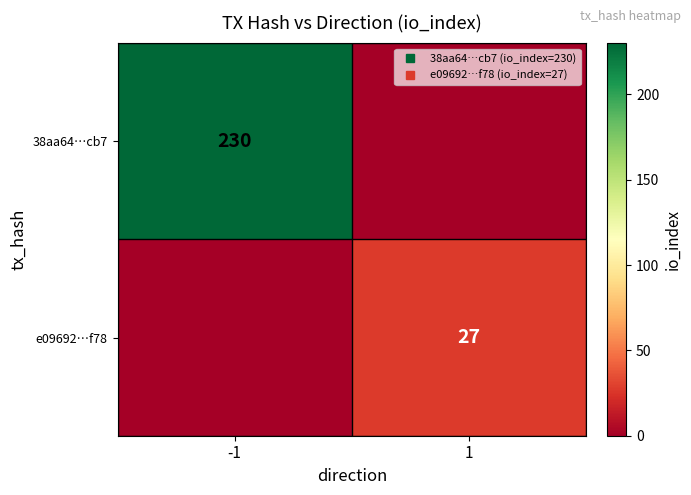

What is the spread (max minus min) of values at -1?

230